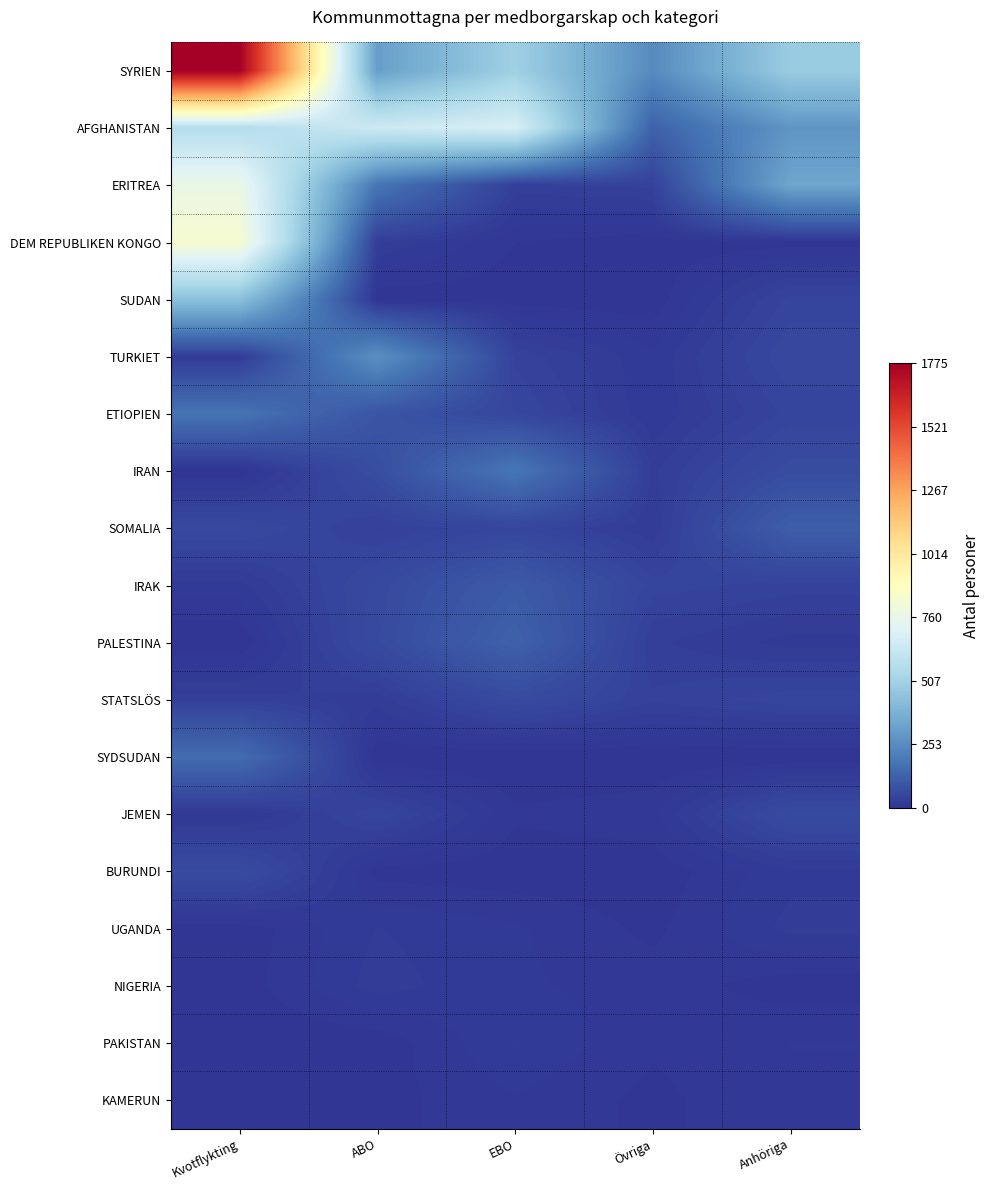

Reading right to left, extract all data points from this chart.

SYRIEN: Anhöriga=482	Övriga=248	EBO=500	ABO=311	Kvotflykting=1775
AFGHANISTAN: Anhöriga=282	Övriga=127	EBO=686	ABO=648	Kvotflykting=565
ERITREA: Anhöriga=335	Övriga=37	EBO=31	ABO=185	Kvotflykting=770
DEM REPUBLIKEN KONGO: Anhöriga=3	Övriga=2	EBO=7	ABO=27	Kvotflykting=833
SUDAN: Anhöriga=44	Övriga=2	EBO=3	ABO=2	Kvotflykting=435
TURKIET: Anhöriga=55	Övriga=15	EBO=40	ABO=265	Kvotflykting=19
ETIOPIEN: Anhöriga=44	Övriga=15	EBO=49	ABO=90	Kvotflykting=178
IRAN: Anhöriga=67	Övriga=26	EBO=187	ABO=70	Kvotflykting=1
SOMALIA: Anhöriga=116	Övriga=22	EBO=48	ABO=34	Kvotflykting=57
IRAK: Anhöriga=38	Övriga=45	EBO=106	ABO=58	Kvotflykting=18
PALESTINA: Anhöriga=18	Övriga=29	EBO=125	ABO=61	Kvotflykting=0
STATSLÖS: Anhöriga=46	Övriga=36	EBO=61	ABO=24	Kvotflykting=31
SYDSUDAN: Anhöriga=0	Övriga=0	EBO=0	ABO=0	Kvotflykting=158
JEMEN: Anhöriga=63	Övriga=12	EBO=8	ABO=47	Kvotflykting=11
BURUNDI: Anhöriga=19	Övriga=2	EBO=2	ABO=4	Kvotflykting=64
UGANDA: Anhöriga=23	Övriga=5	EBO=15	ABO=21	Kvotflykting=2
NIGERIA: Anhöriga=3	Övriga=11	EBO=15	ABO=24	Kvotflykting=3
PAKISTAN: Anhöriga=14	Övriga=8	EBO=21	ABO=2	Kvotflykting=0
KAMERUN: Anhöriga=13	Övriga=5	EBO=13	ABO=4	Kvotflykting=6